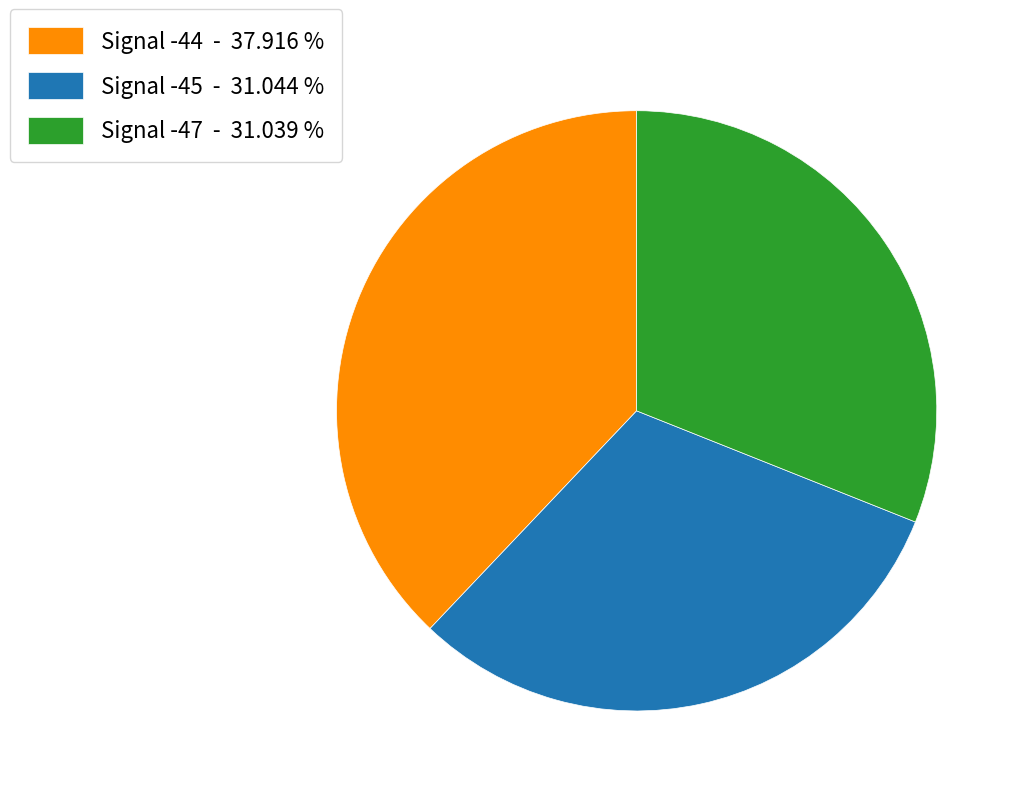

What is the largest slice in the pie chart?

Signal -44 - 37.916 %